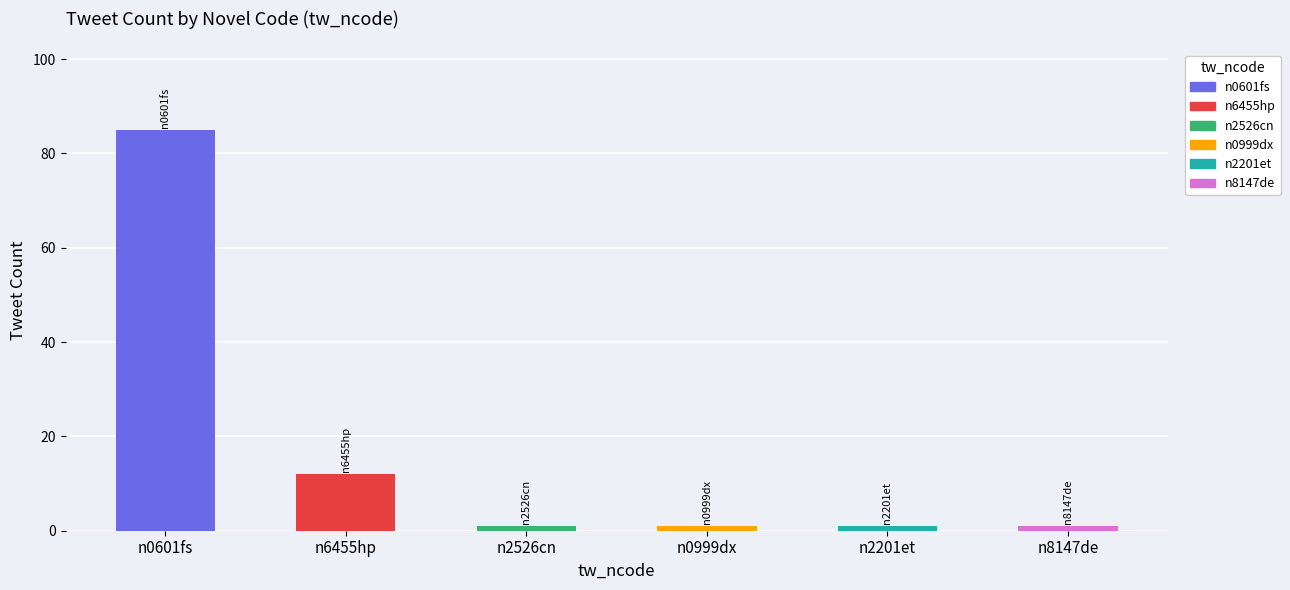

Which has a higher value, n0999dx or n2526cn?

n0999dx